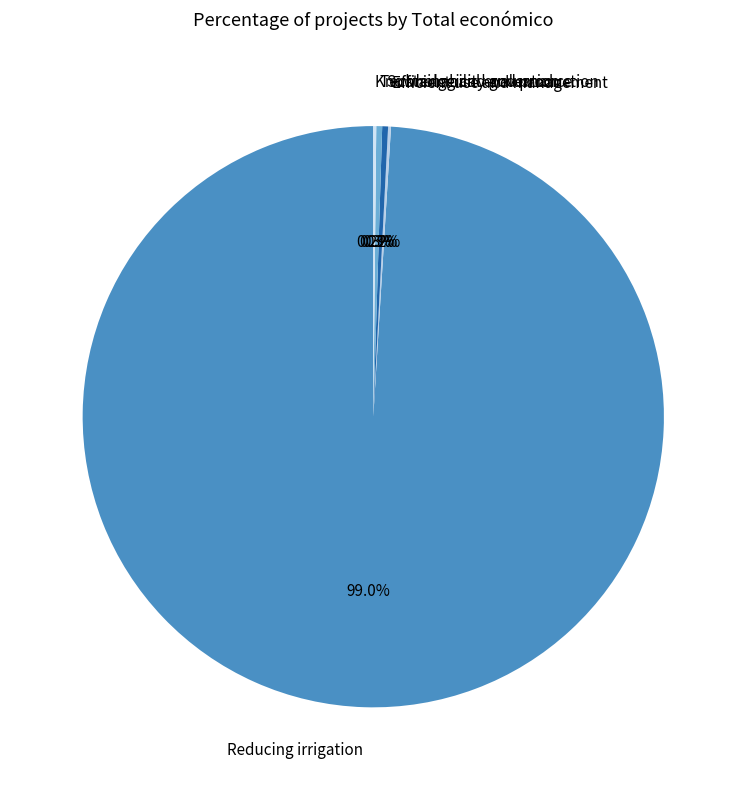

Combined, do Reducing irrigation and Sustainability and production account for over 50%?

Yes